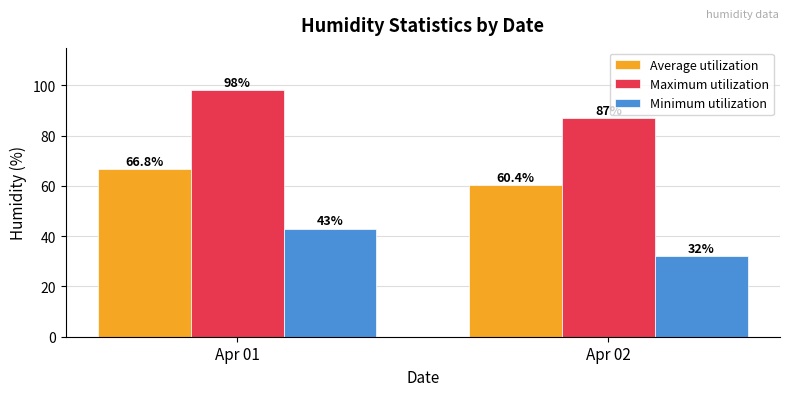

What are all the series names shown in the legend?

Average utilization, Maximum utilization, Minimum utilization